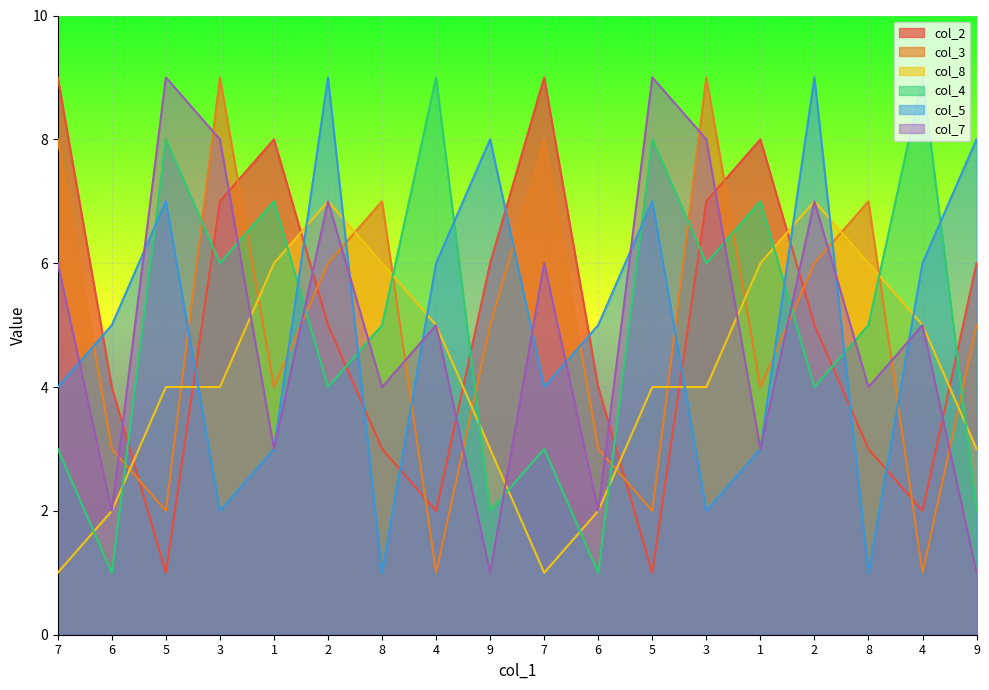

Which series has the widest spread of values?

col_2